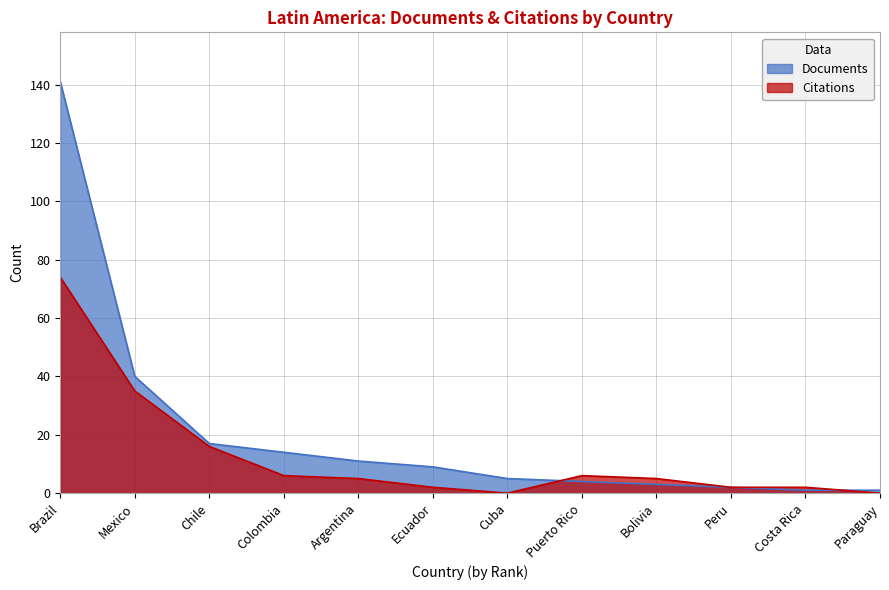

The value of Citations at Chile is 7. True or false?

False